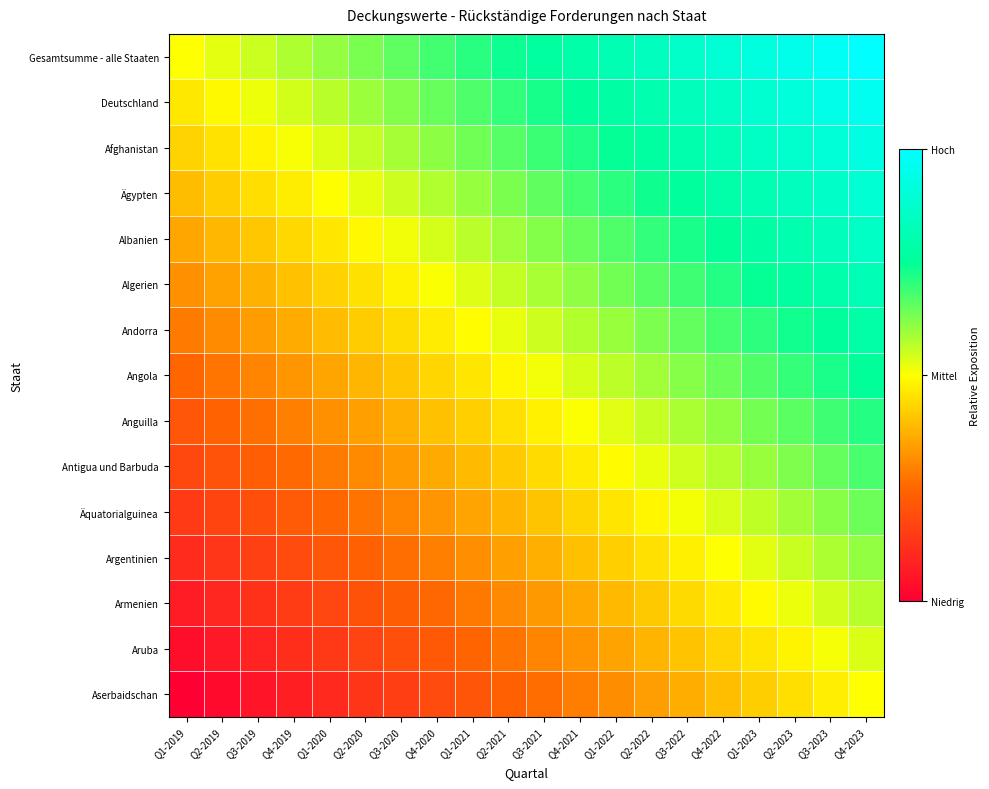

At which category is the sum across all series the highest?

Q4-2023